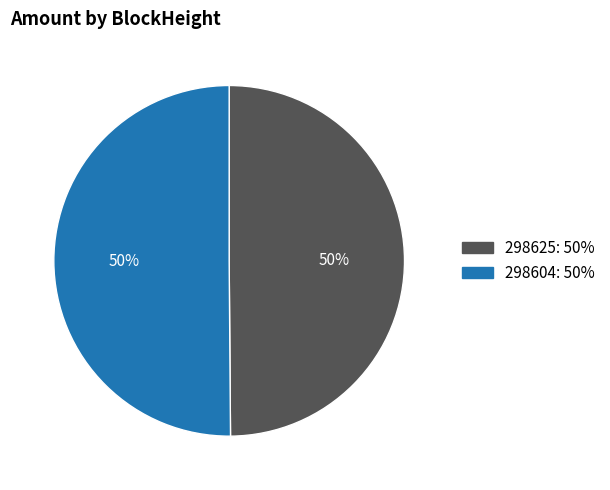

How many slices are in this pie chart?

2